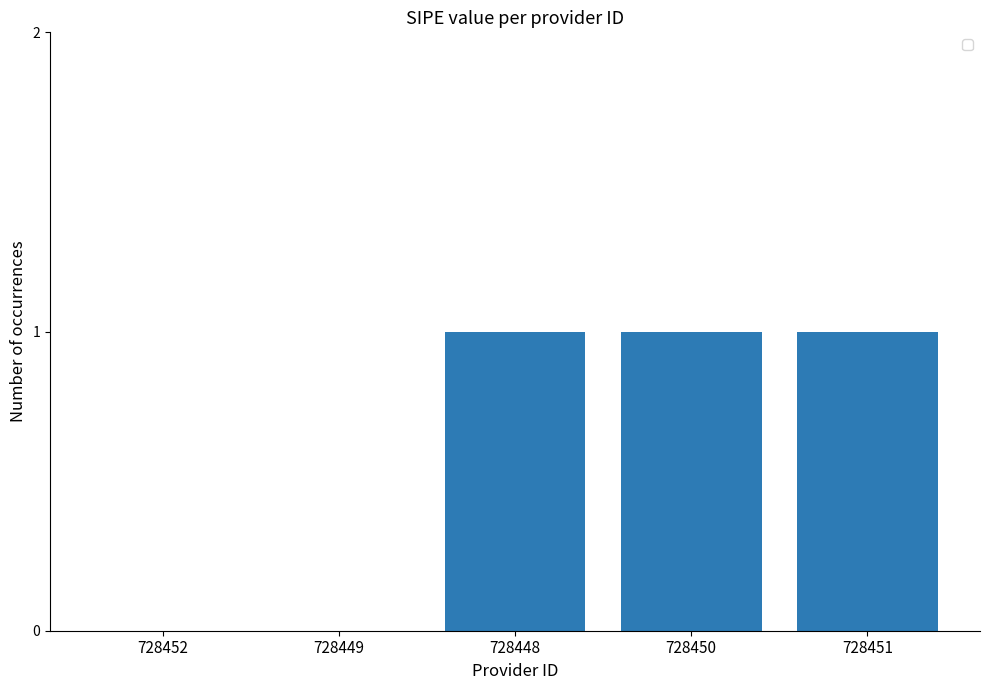

The value at 728448 is 1. True or false?

True